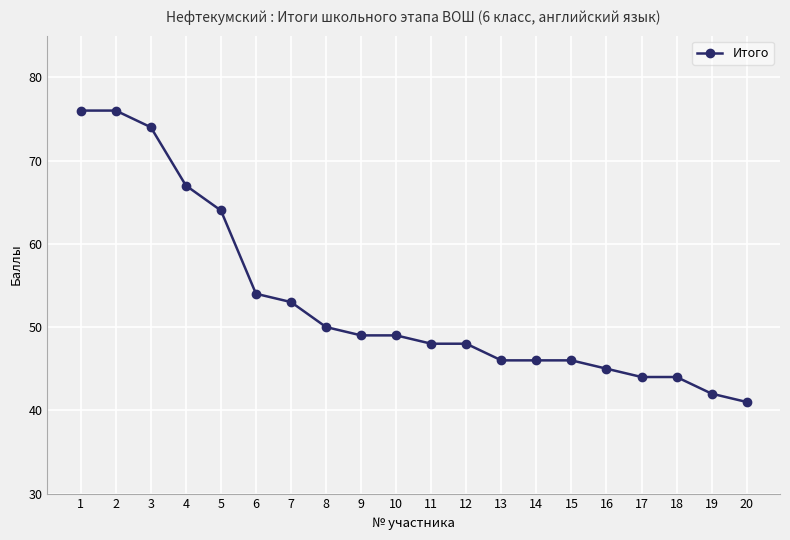

True or false: the data shows 18 at 20.

False